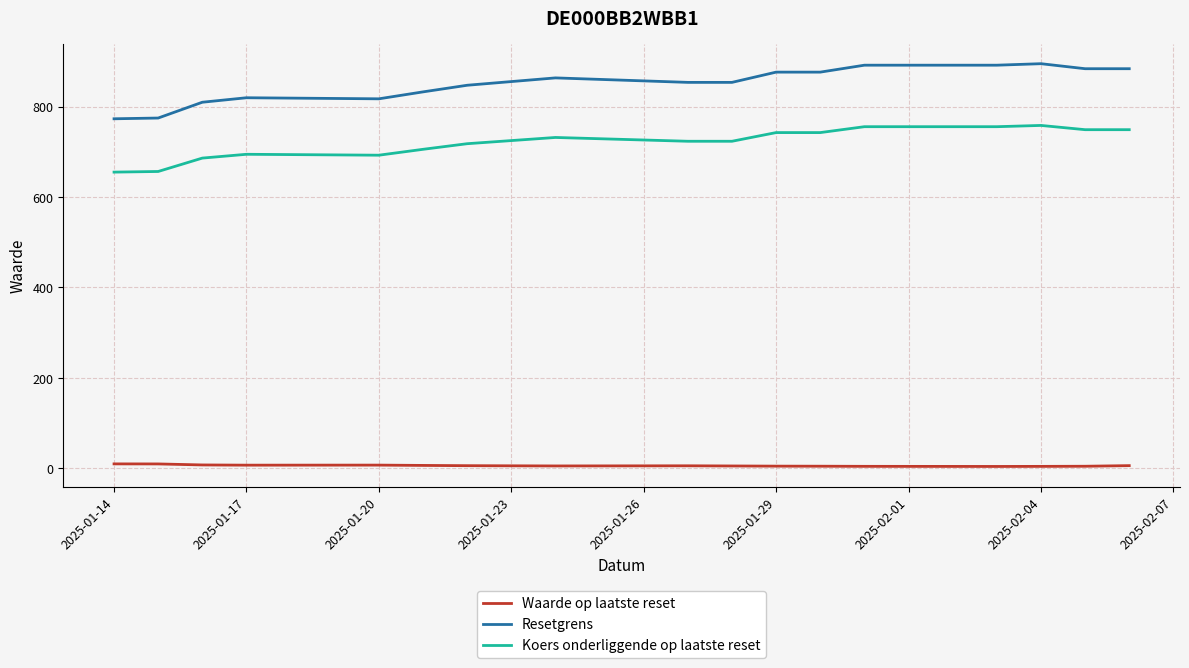

True or false: Koers onderliggende op laatste reset and Resetgrens intersect in this chart.

False